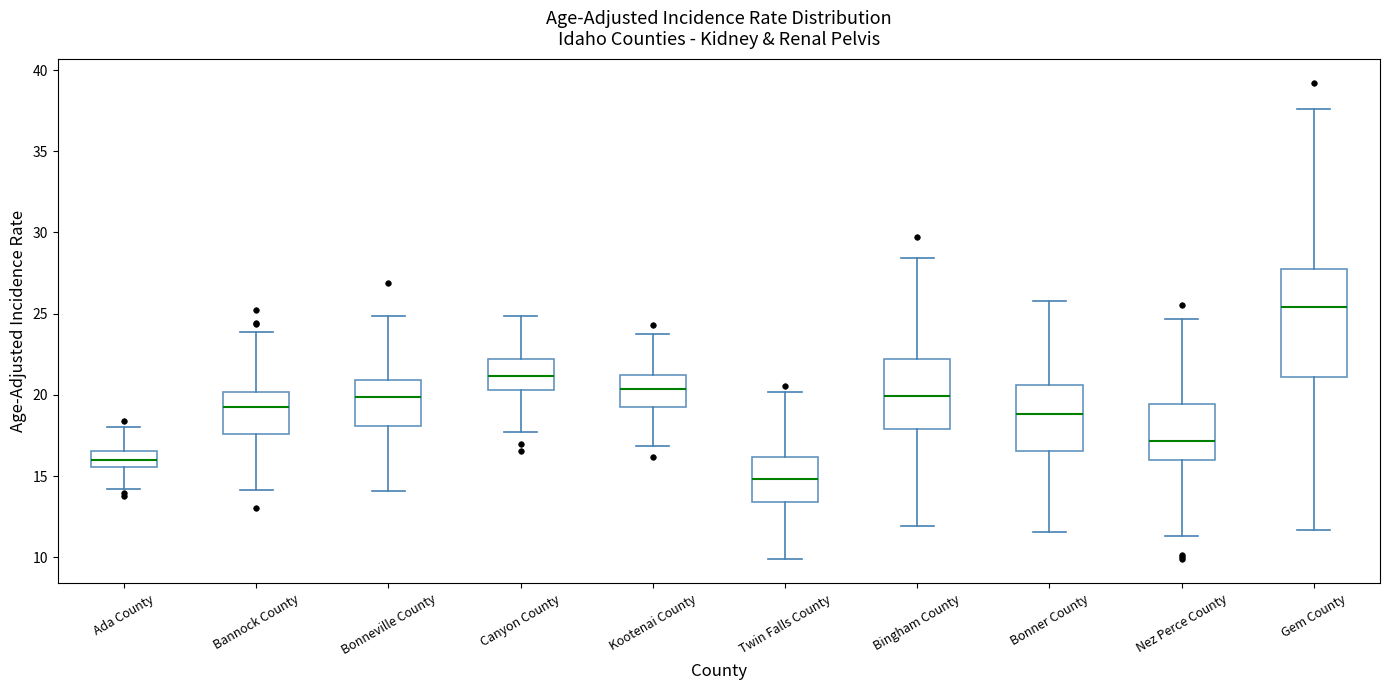

Reading left to right, read every box against the y-axis: the position of its median line, the range the box covers, and the ends of its whiskers. The values are not printed on the chart, so give them approximately, as read against the axis.

Ada County: median 16.0, box 15.5 to 16.5, whiskers 14.0 to 18.0
Bannock County: median 19.0, box 17.5 to 20.0, whiskers 14.0 to 24.0
Bonneville County: median 20.0, box 18.0 to 21.0, whiskers 14.0 to 25.0
Canyon County: median 21.0, box 20.5 to 22.0, whiskers 17.5 to 25.0
Kootenai County: median 20.5, box 19.0 to 21.0, whiskers 17.0 to 23.5
Twin Falls County: median 15.0, box 13.5 to 16.0, whiskers 10.0 to 20.0
Bingham County: median 20.0, box 18.0 to 22.0, whiskers 12.0 to 28.5
Bonner County: median 19.0, box 16.5 to 20.5, whiskers 11.5 to 26.0
Nez Perce County: median 17.0, box 16.0 to 19.5, whiskers 11.5 to 24.5
Gem County: median 25.5, box 21.0 to 28.0, whiskers 11.5 to 37.5